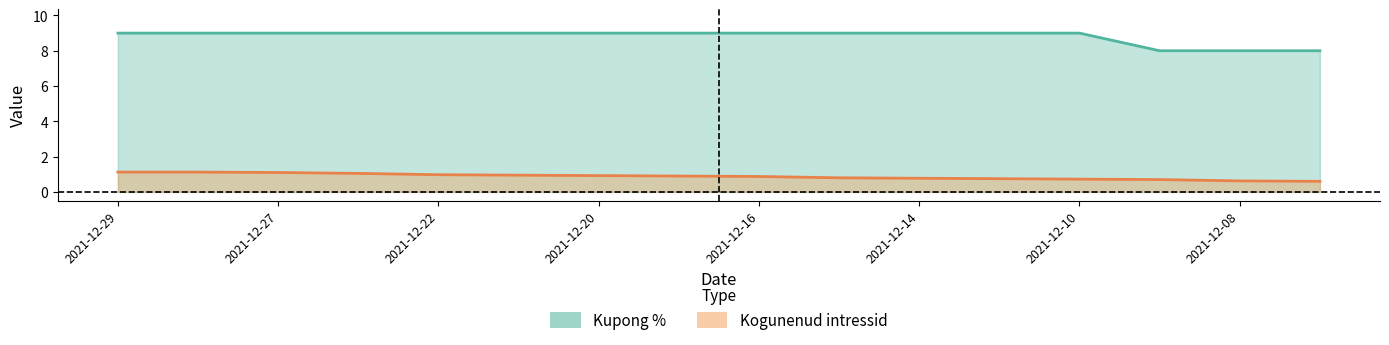

True or false: Kogunenud intressid has a value of 0.8 at 2021-12-13.

True